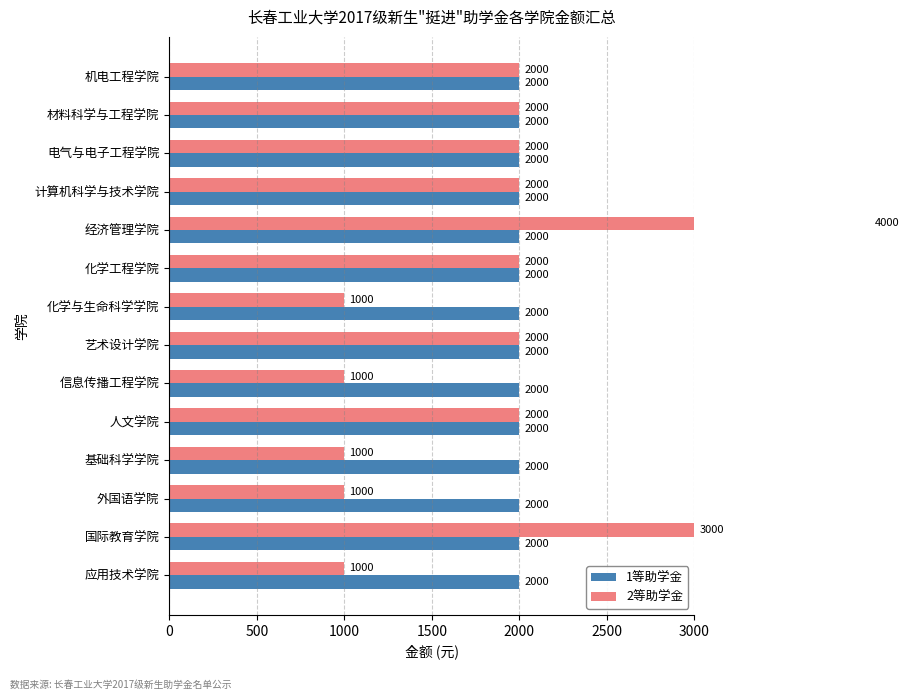

What are all the series names shown in the legend?

1等助学金, 2等助学金